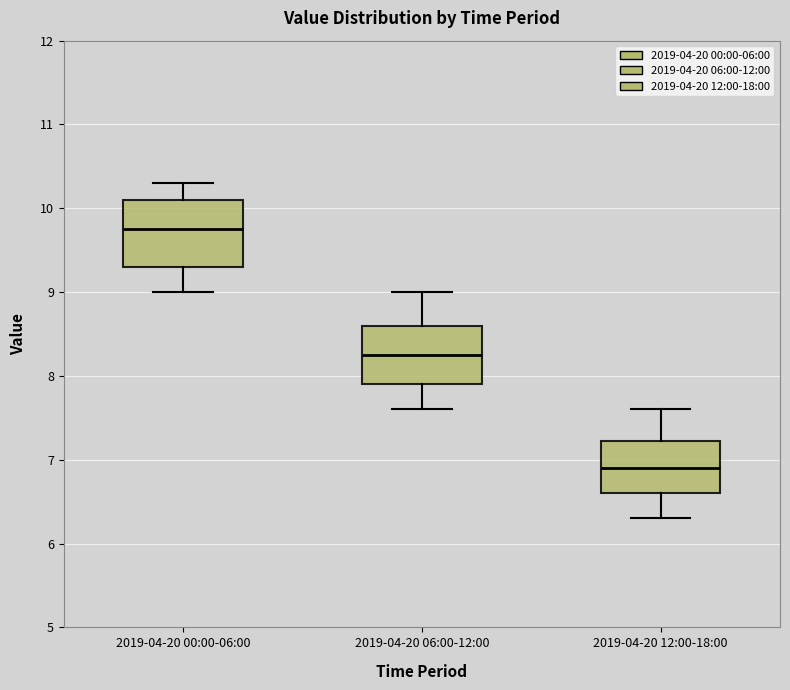

Reading left to right, read every box against the y-axis: the position of its median line, the range the box covers, and the ends of its whiskers. The values are not printed on the chart, so give them approximately, as read against the axis.

2019-04-20 00:00-06:00: median 9.8, box 9.3 to 10.1, whiskers 9.0 to 10.3
2019-04-20 06:00-12:00: median 8.3, box 7.9 to 8.6, whiskers 7.6 to 9.0
2019-04-20 12:00-18:00: median 6.9, box 6.6 to 7.2, whiskers 6.3 to 7.6